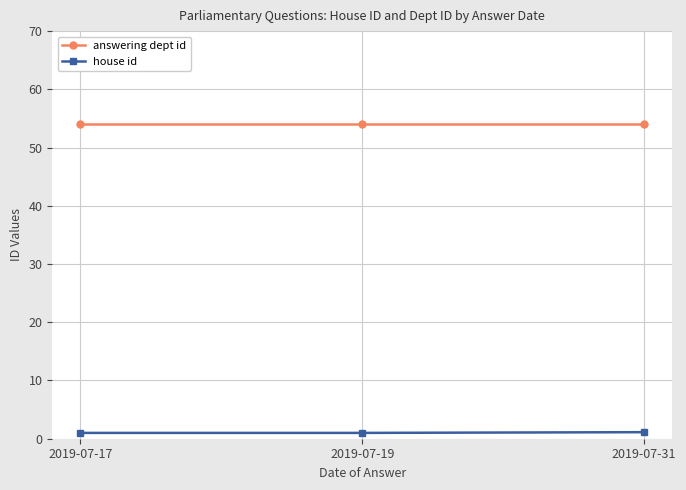

What is the value of the answering dept id point at the 2nd from the left?

54.0